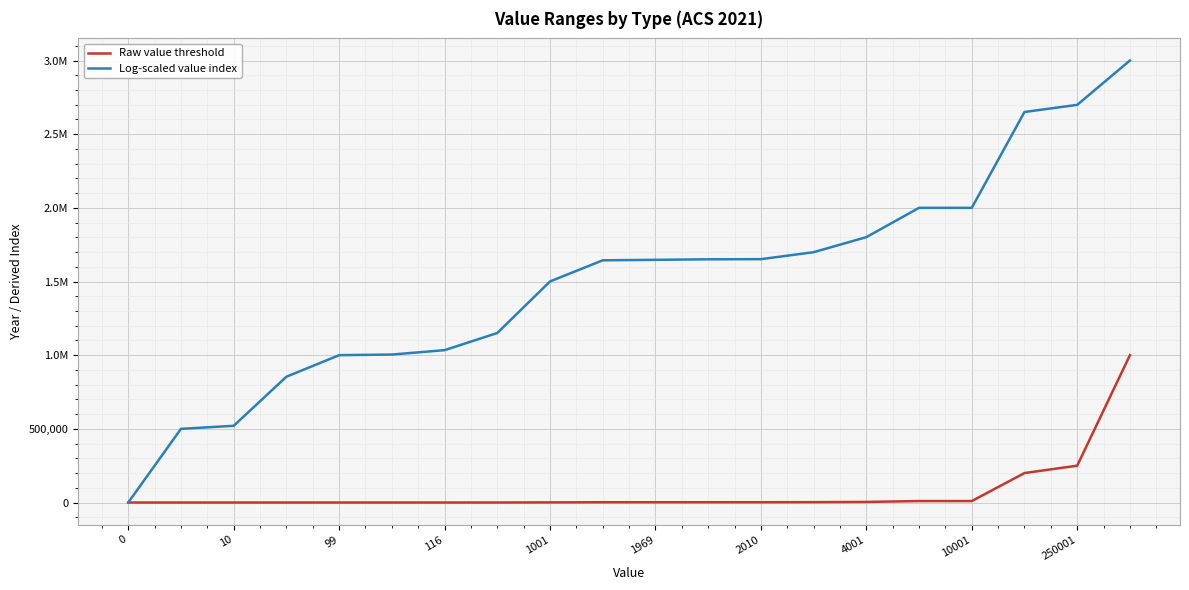

What are all the series names shown in the legend?

Raw value threshold, Log-scaled value index